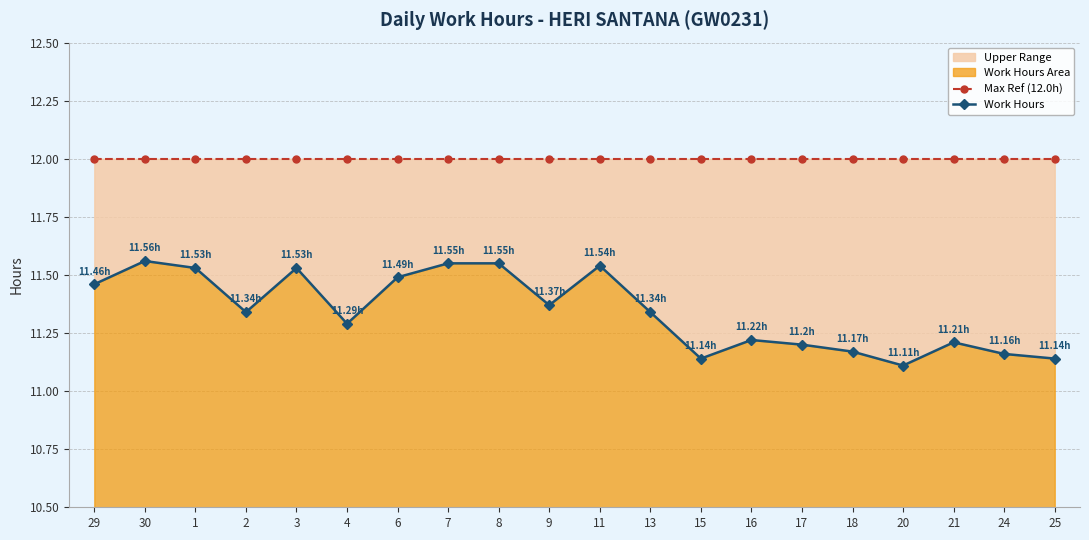

How many lines are shown in the chart?

2